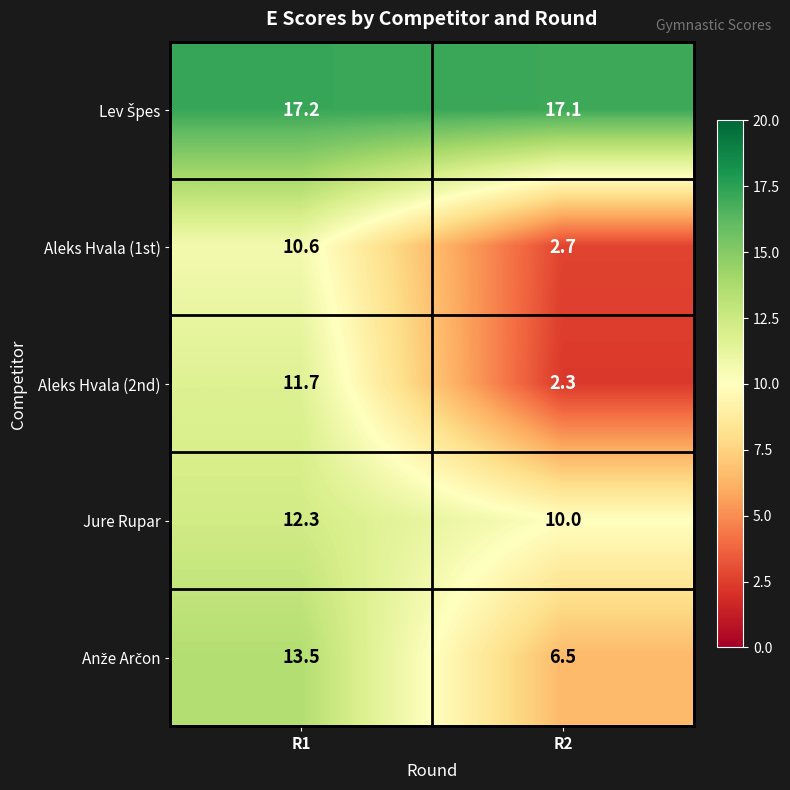

At which category is the sum across all series the highest?

R1